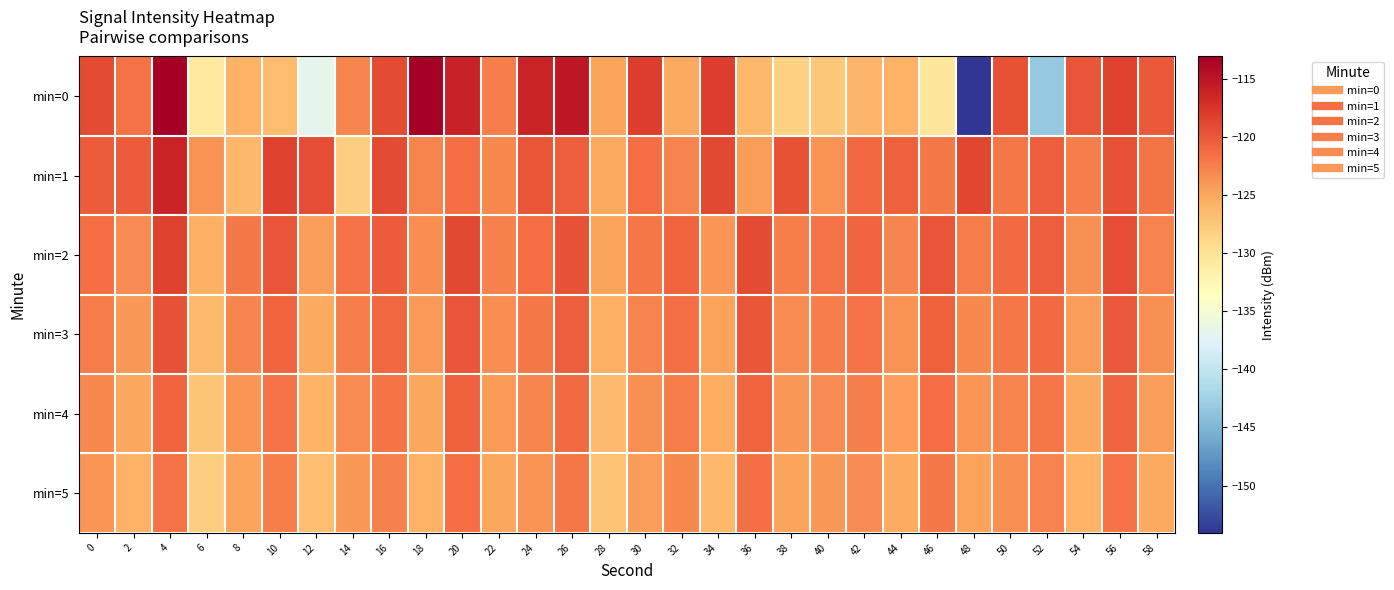

At which category does the chart reach its peak across all series?

18